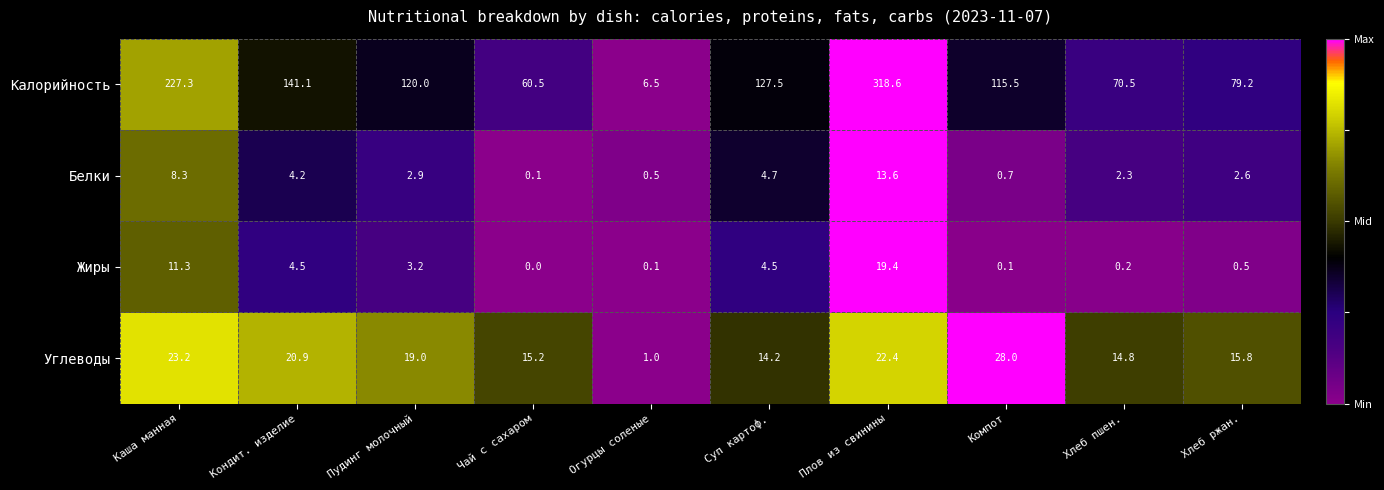

Where is Белки nearest to the value 6?

Суп картоф.